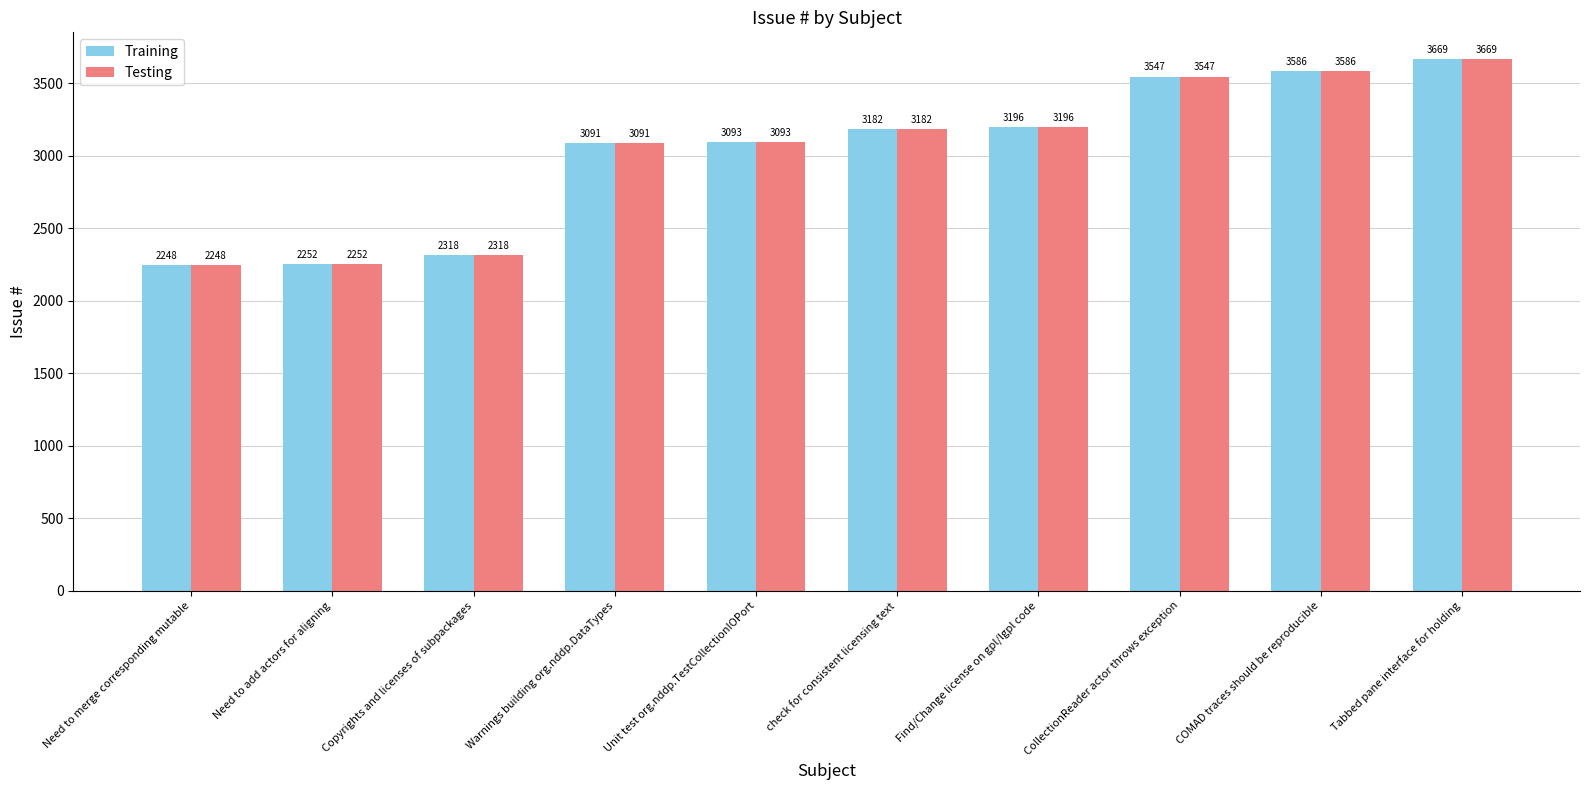

At which label is Training closest to 2958?

Warnings building org.nddp.DataTypes